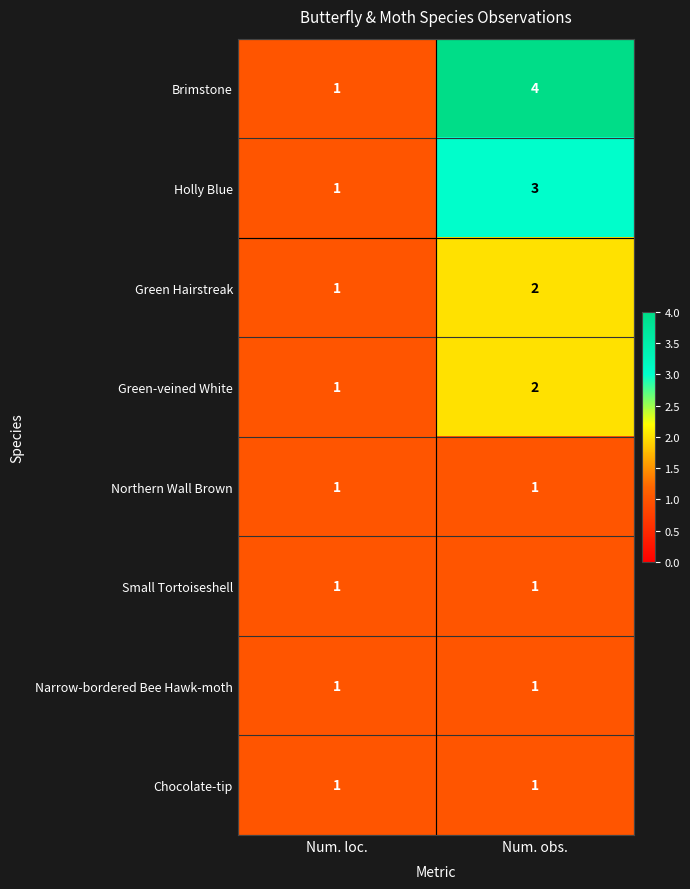

Which series has the largest total across all categories?

Brimstone